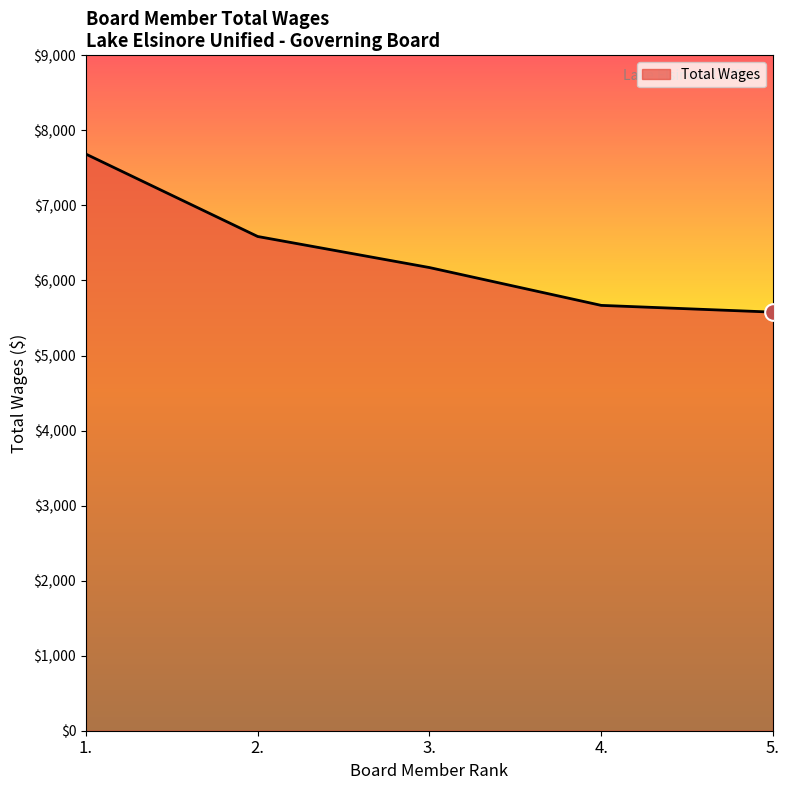

List the labels in order of value, largest first.

1., 2., 3., 4., 5.